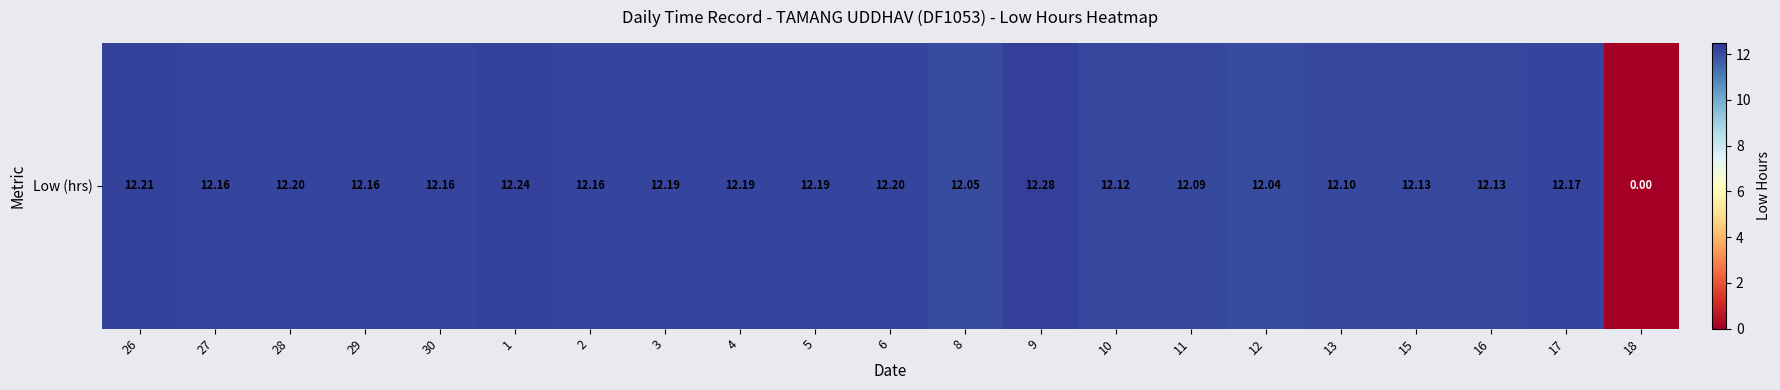

Rank the categories by value from lowest to highest.

18, 12, 8, 11, 13, 10, 15, 16, 27, 29, 30, 2, 17, 3, 4, 5, 28, 6, 26, 1, 9